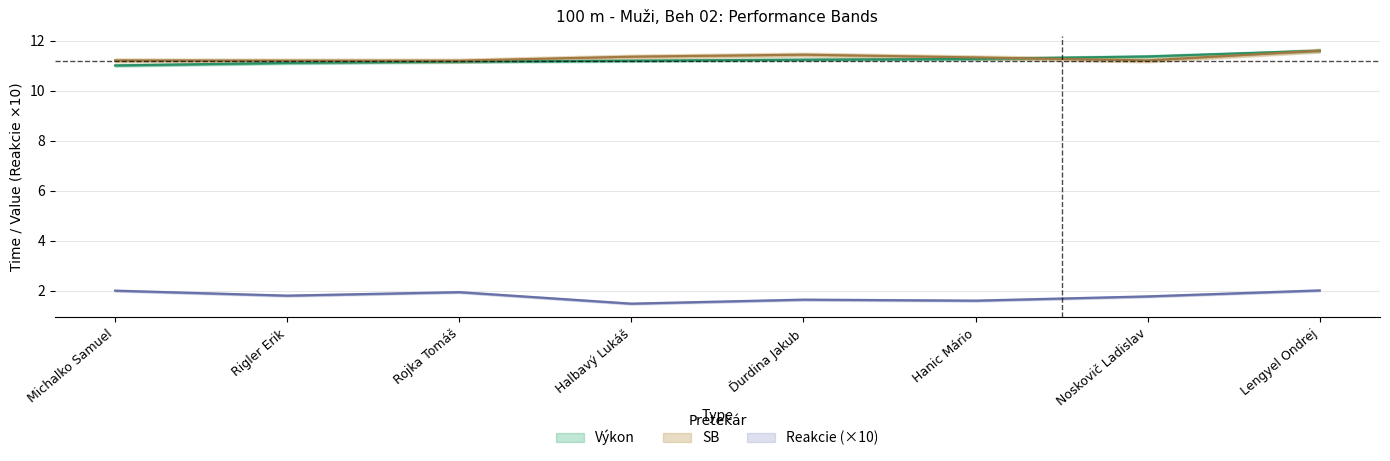

What is the minimum value shown in the chart?

1.5